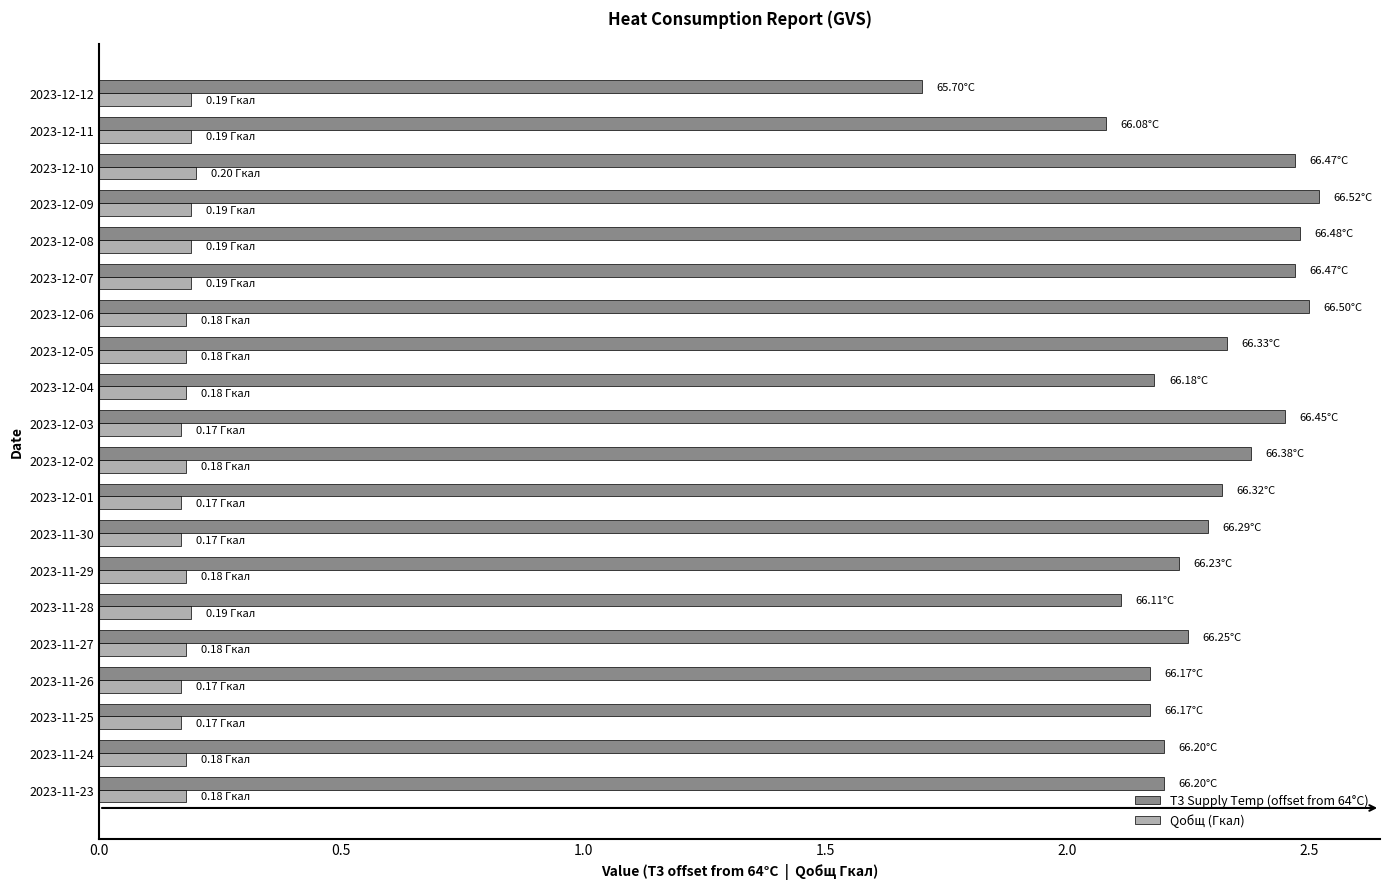

List the series in order of their overall mean, highest first.

T3 Supply Temp (offset from 64°C), Qобщ (Гкал)